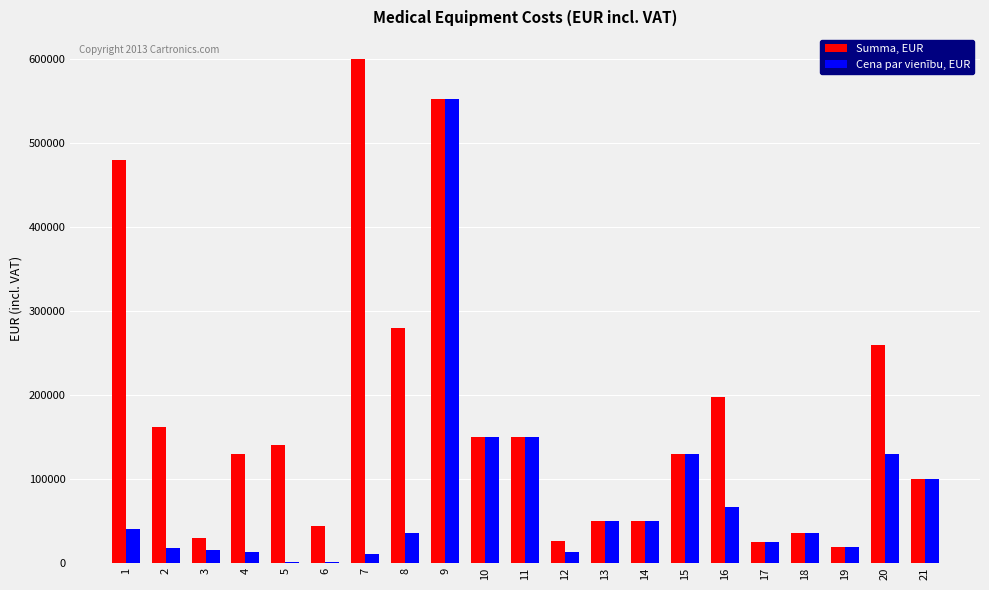

The value of Cena par vienību, EUR at 8 is 35000.0. True or false?

True